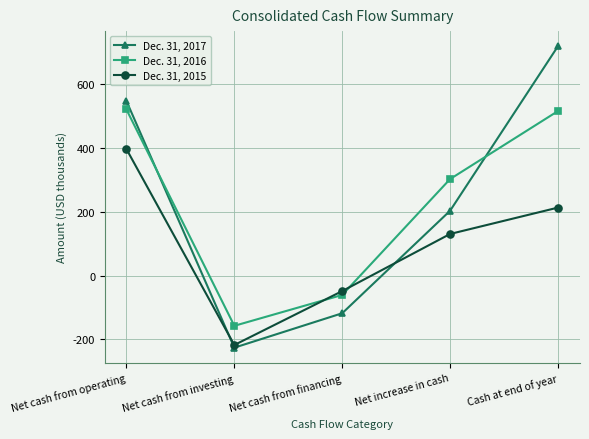

Where is the first local minimum for Dec. 31, 2015?

Net cash from investing